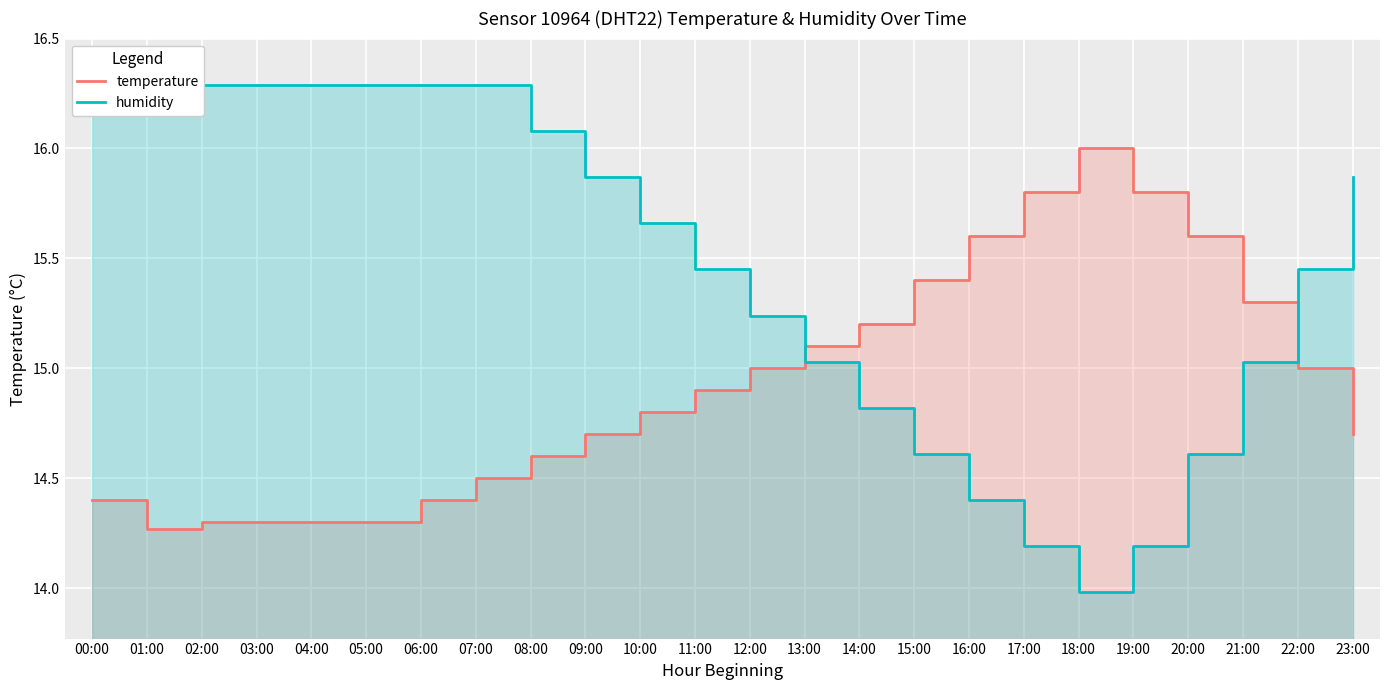

What are all the series names shown in the legend?

temperature, humidity